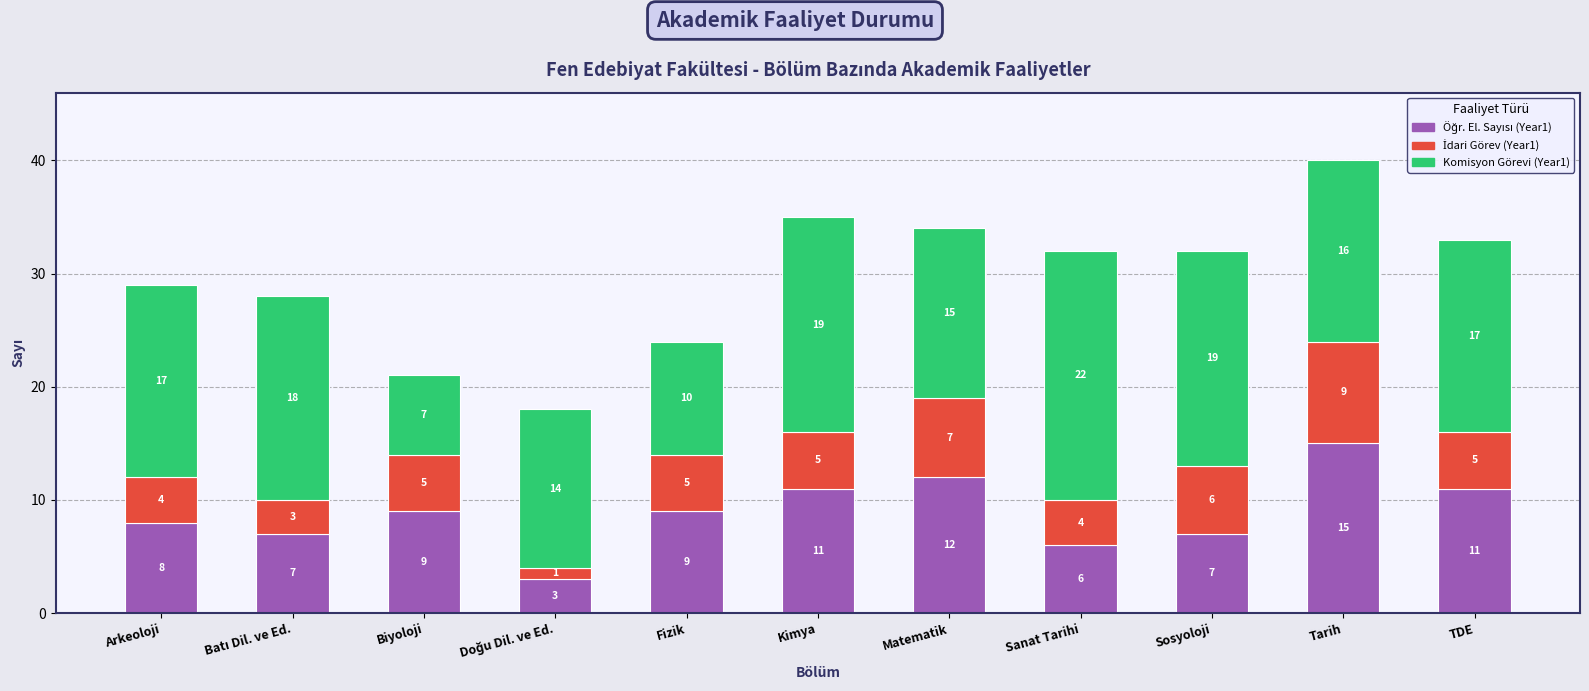

At which category is the sum across all series the highest?

Tarih